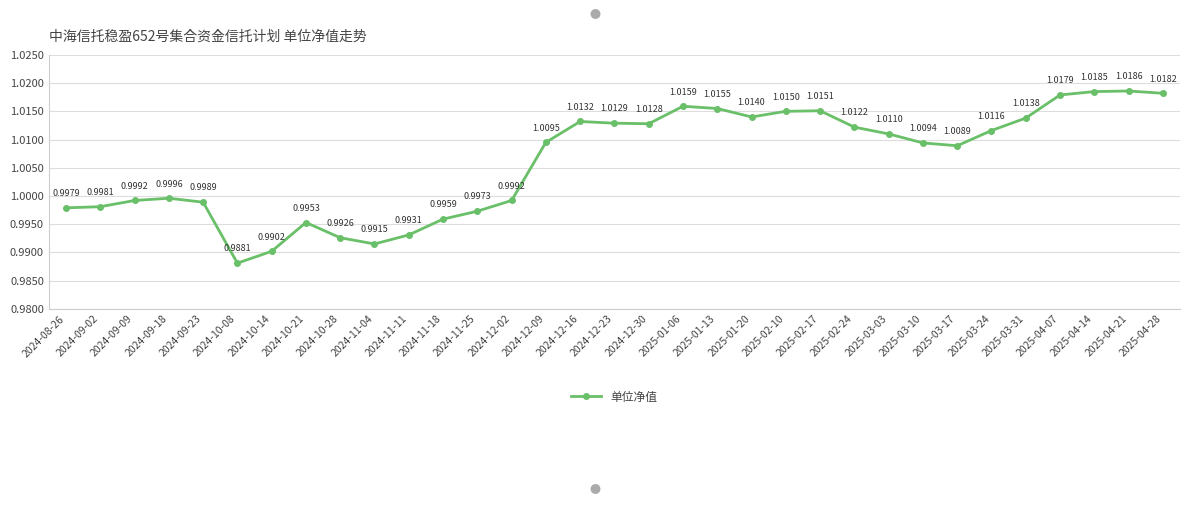

Between 2025-03-03 and 2025-02-17, which is larger?

2025-02-17